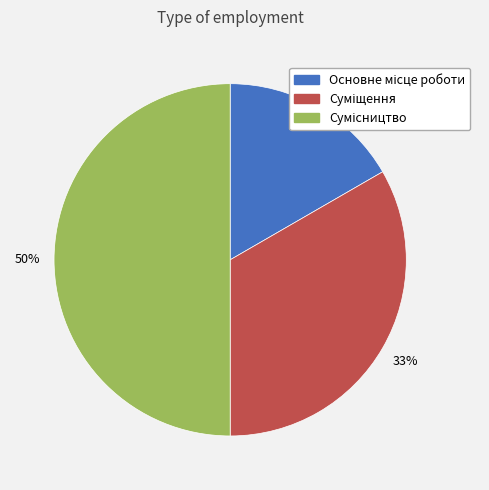

To the nearest percent, what is the difference between the largest and smallest slice percentages?

33%